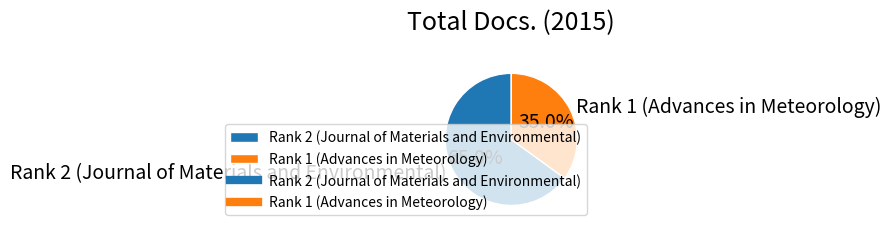

Approximately how many times larger is the value at Rank 2 (Journal of Materials and Environmental) compared to Rank 1 (Advances in Meteorology)?

1.9